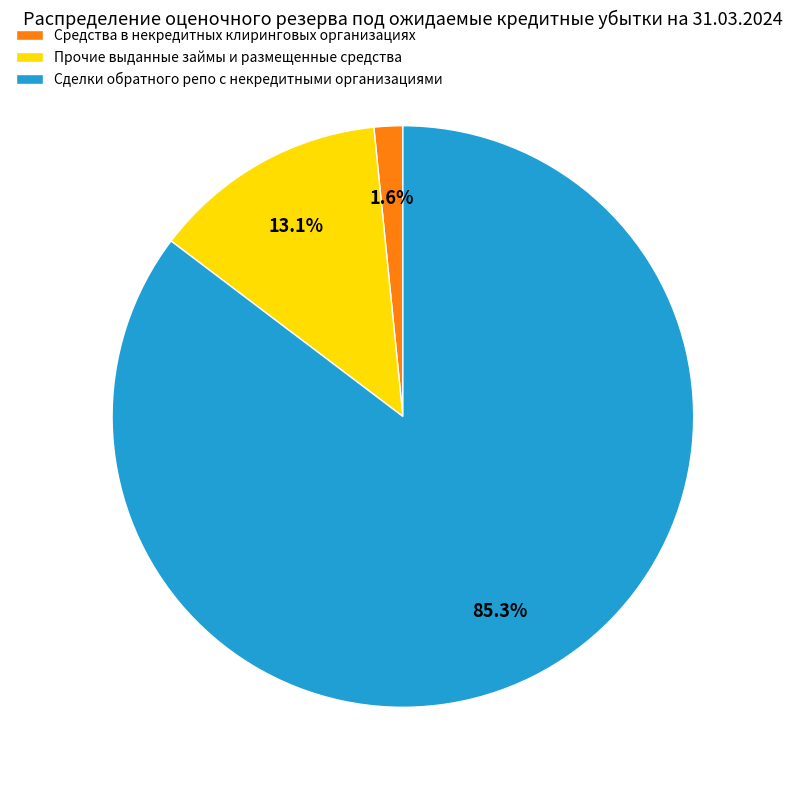

True or false: Сделки обратного репо с некредитными организациями accounts for 79% of the total.

False